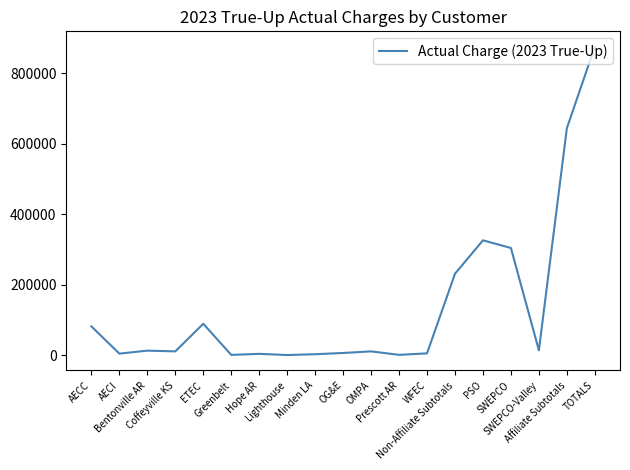

Count the number of categories in the chart.

19